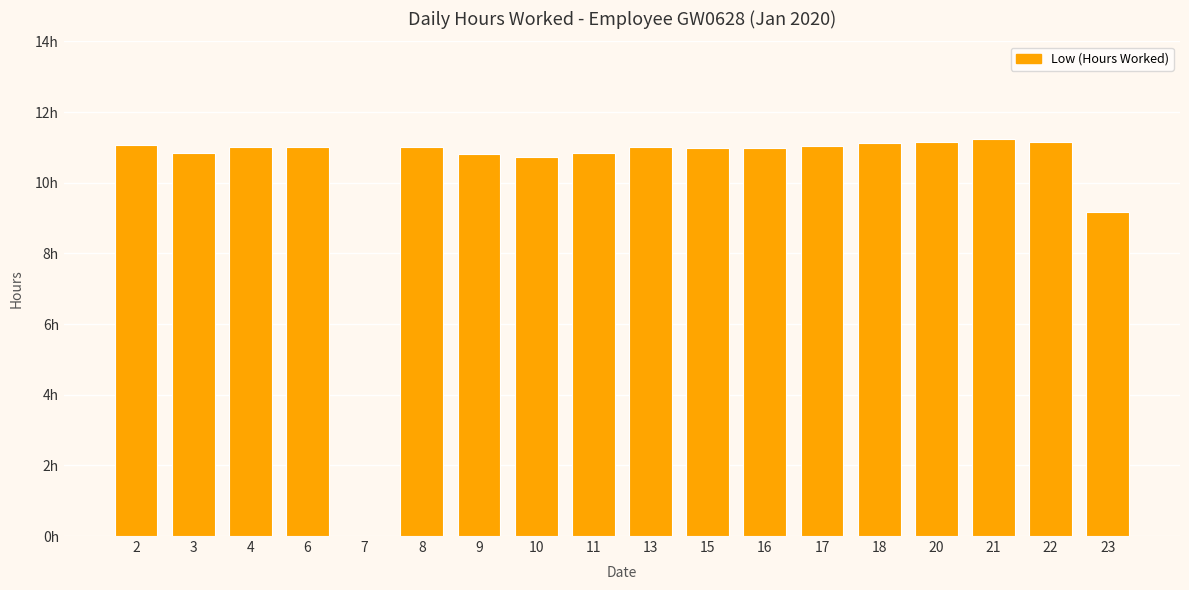

The value at 18 is 18.1. True or false?

False